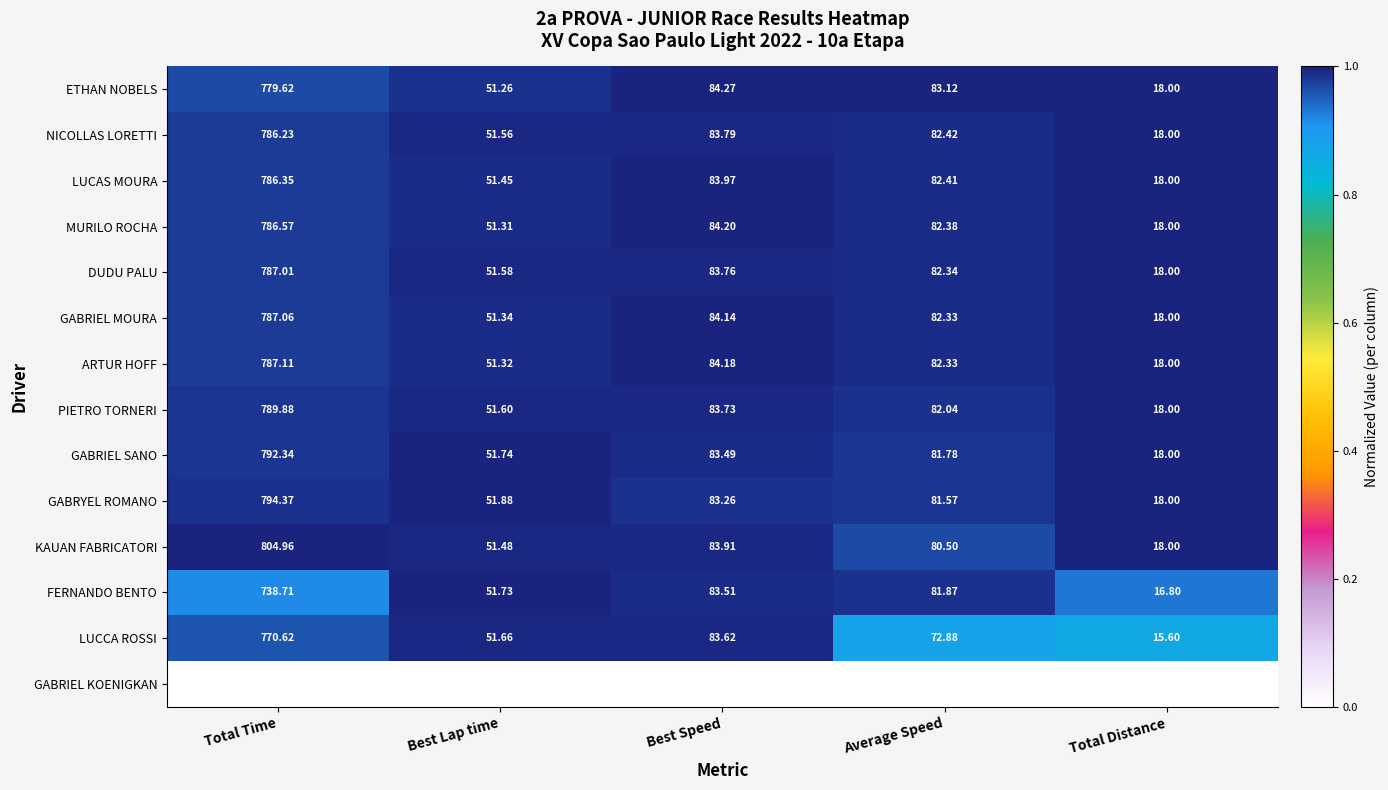

Which label corresponds to the largest value in the chart?

Total Time